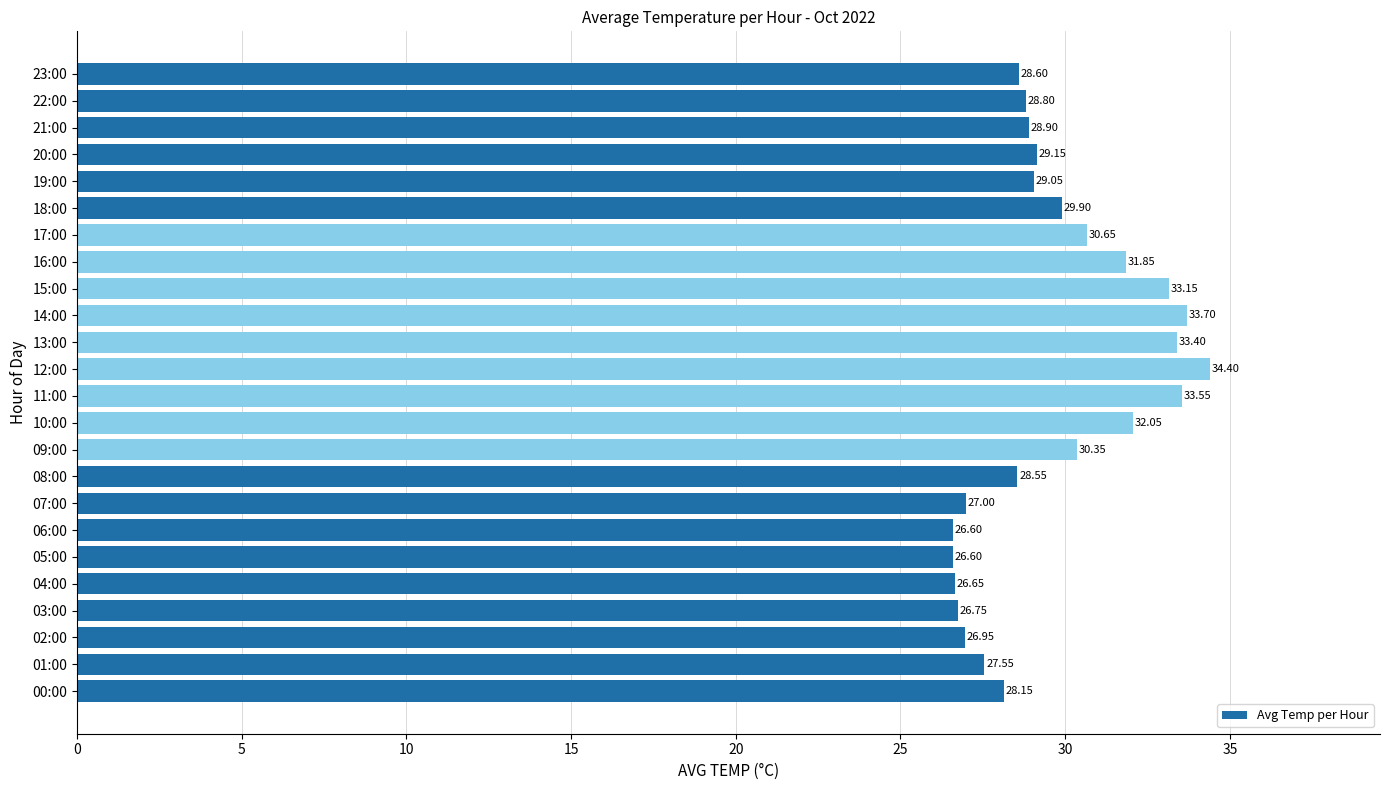

What is the sum of all values?

712.3